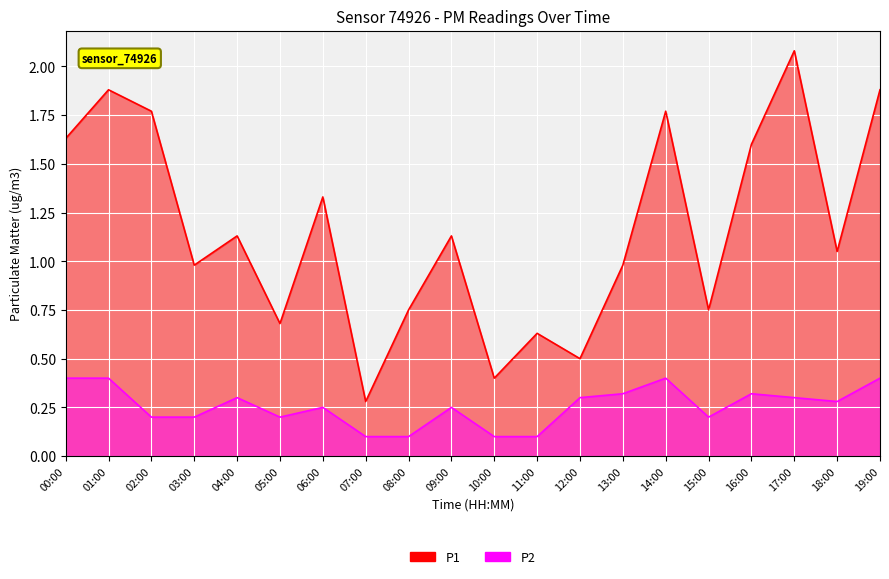

Which series has the largest total across all categories?

P1